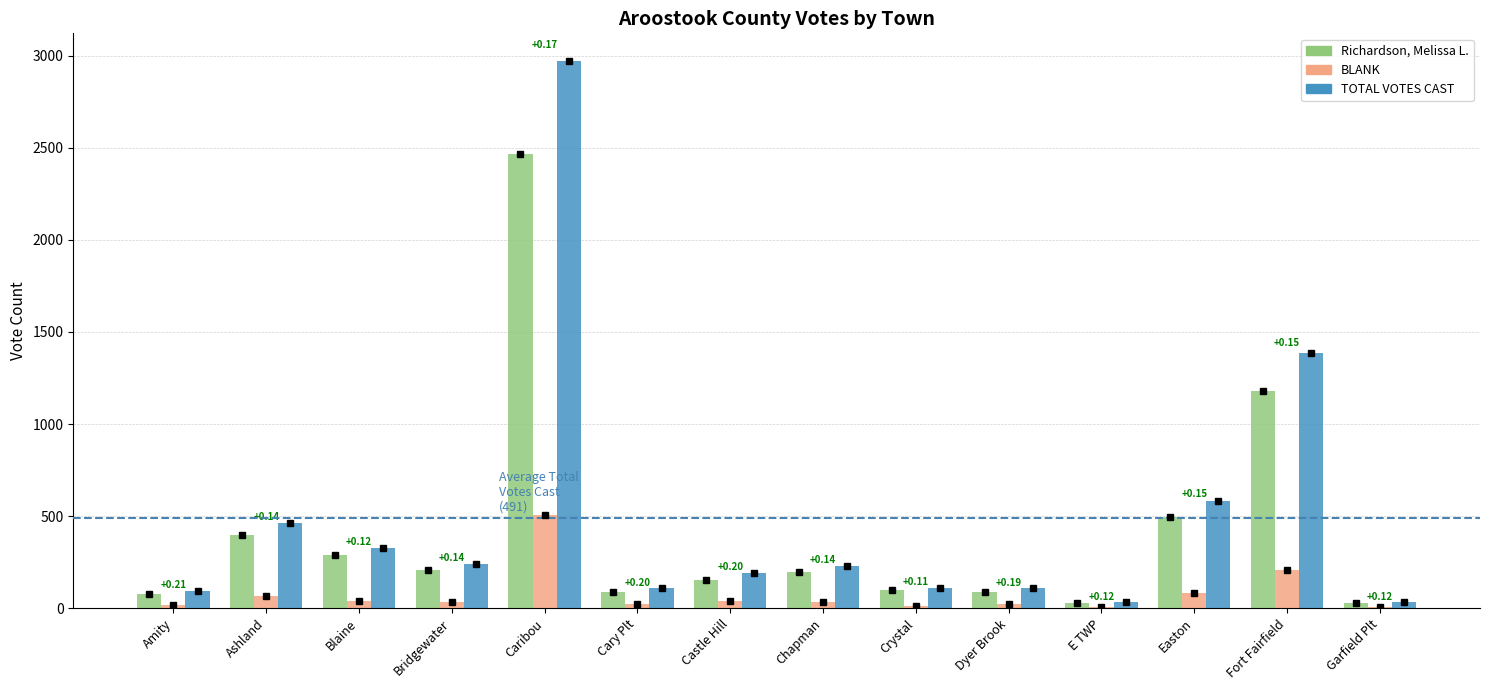

At which category is the sum across all series the highest?

Caribou